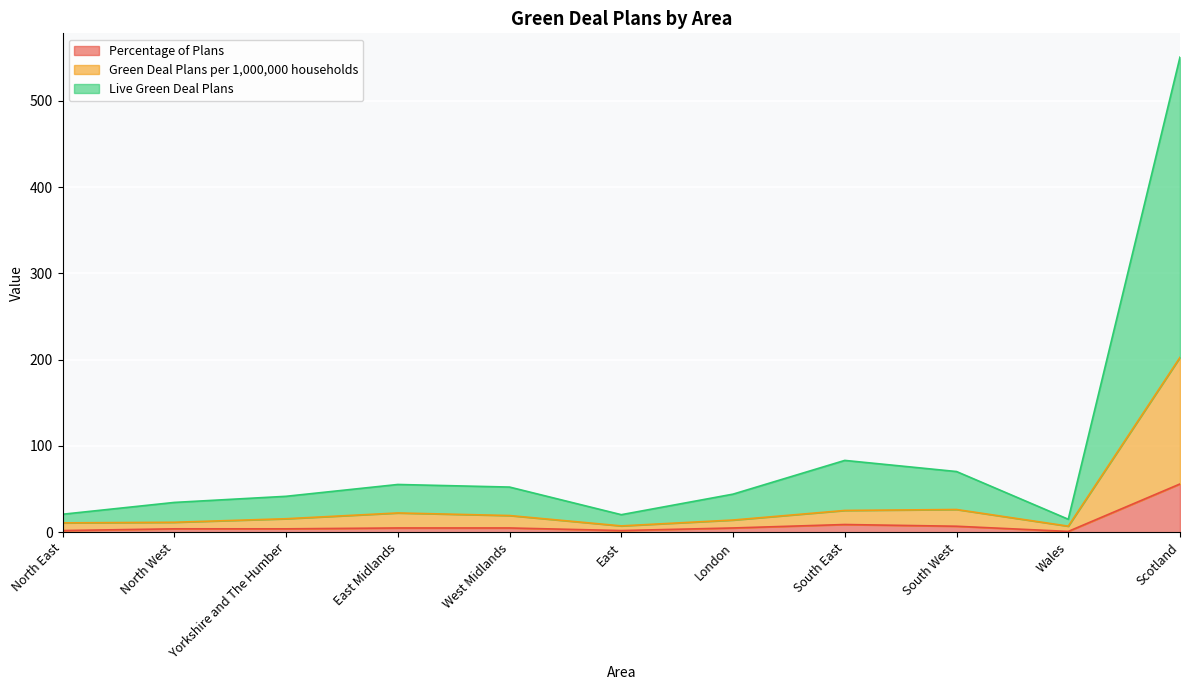

What is the sum of all Green Deal Plans per 1,000,000 households values?

363.1